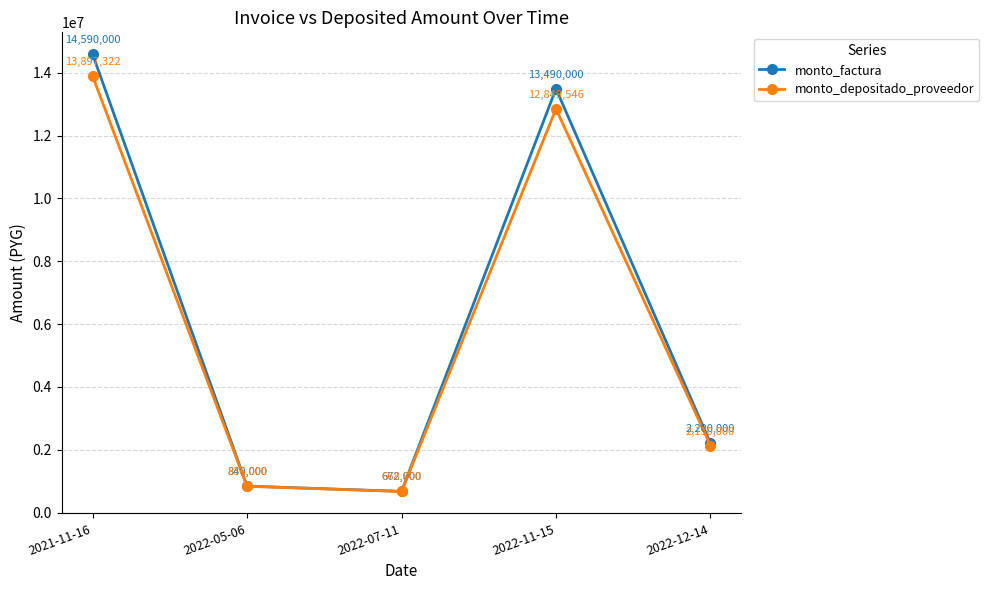

At which category is the sum across all series the highest?

2021-11-16